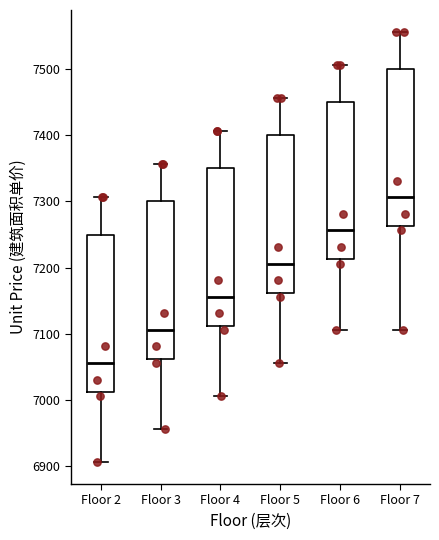

Which box's median line is the lowest?

Floor 2